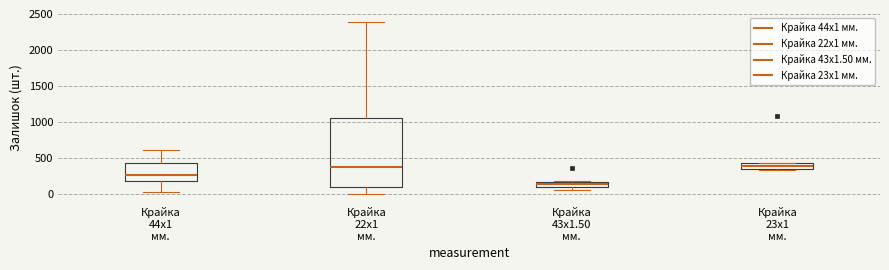

Which box is the tallest, from its lower edge to its upper edge?

Крайка 22x1 мм.